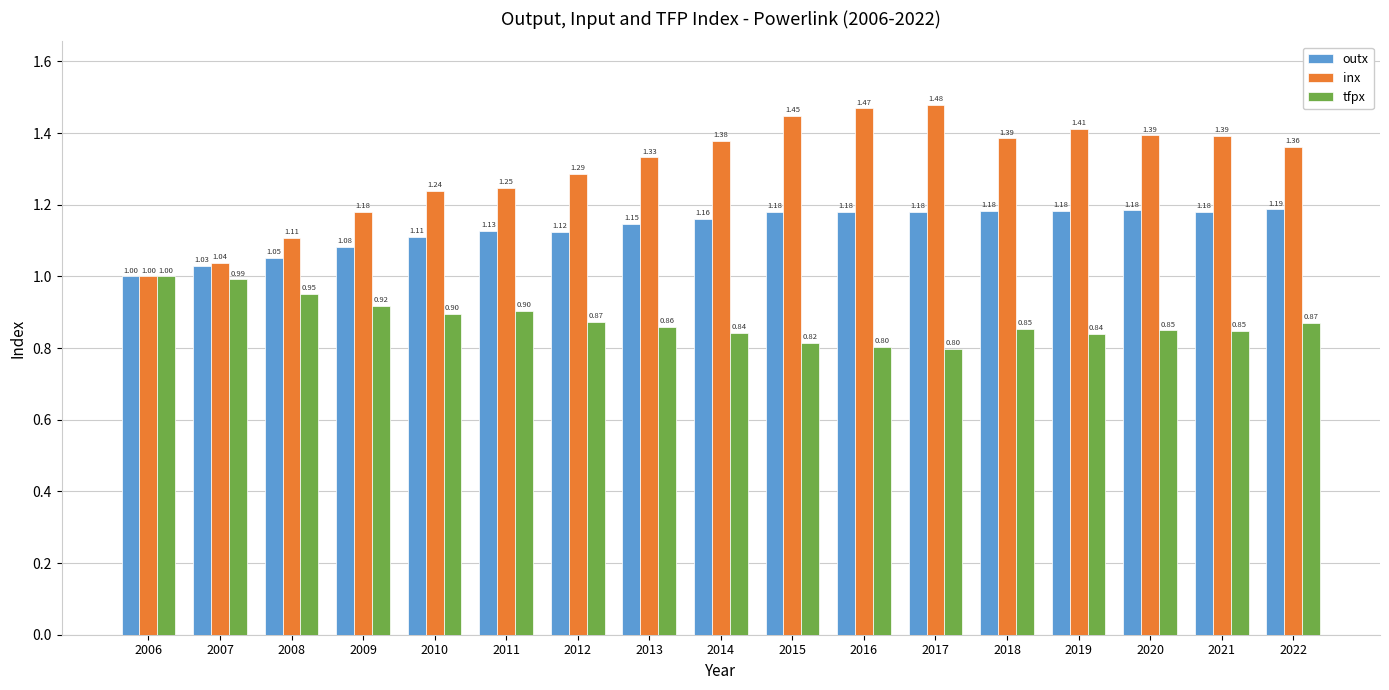

Rank the series at 2021 from highest to lowest value.

inx, outx, tfpx